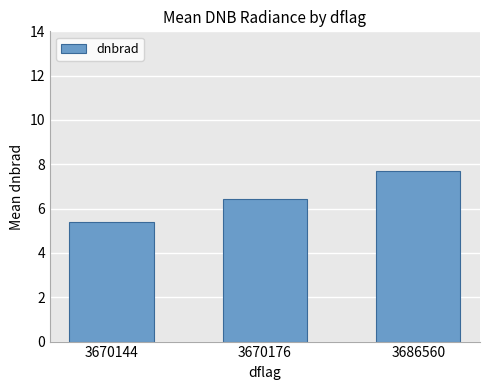

Is it true that the value at 3686560 is 2.0?

False